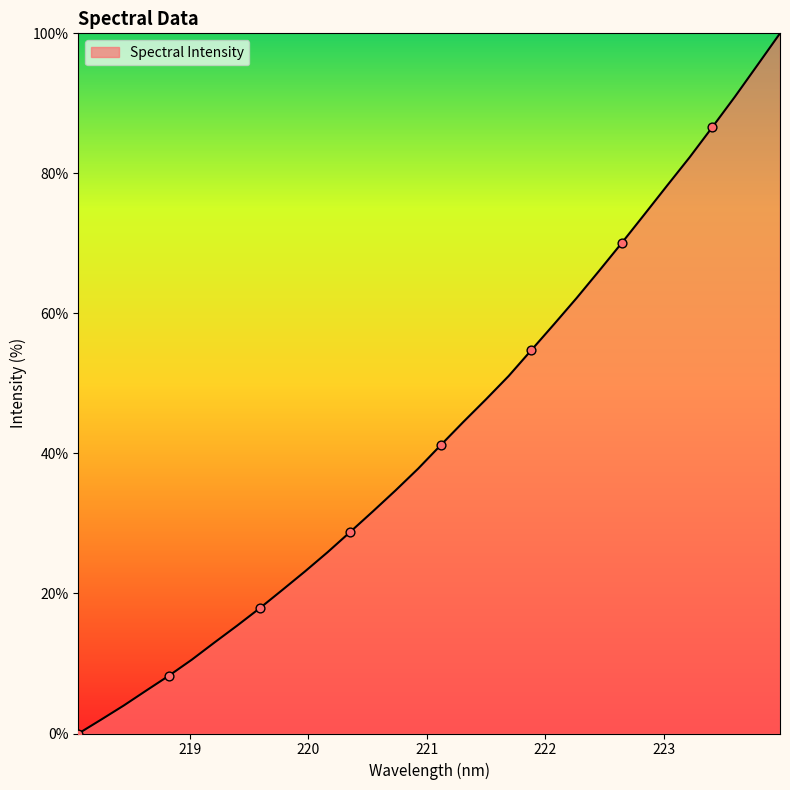

What is the greatest value displayed?

100.0